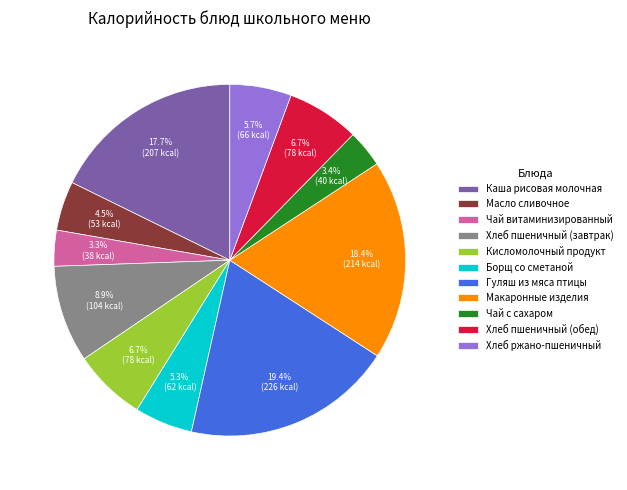

How much of the chart is everything except Чай витаминизированный?

96.7%